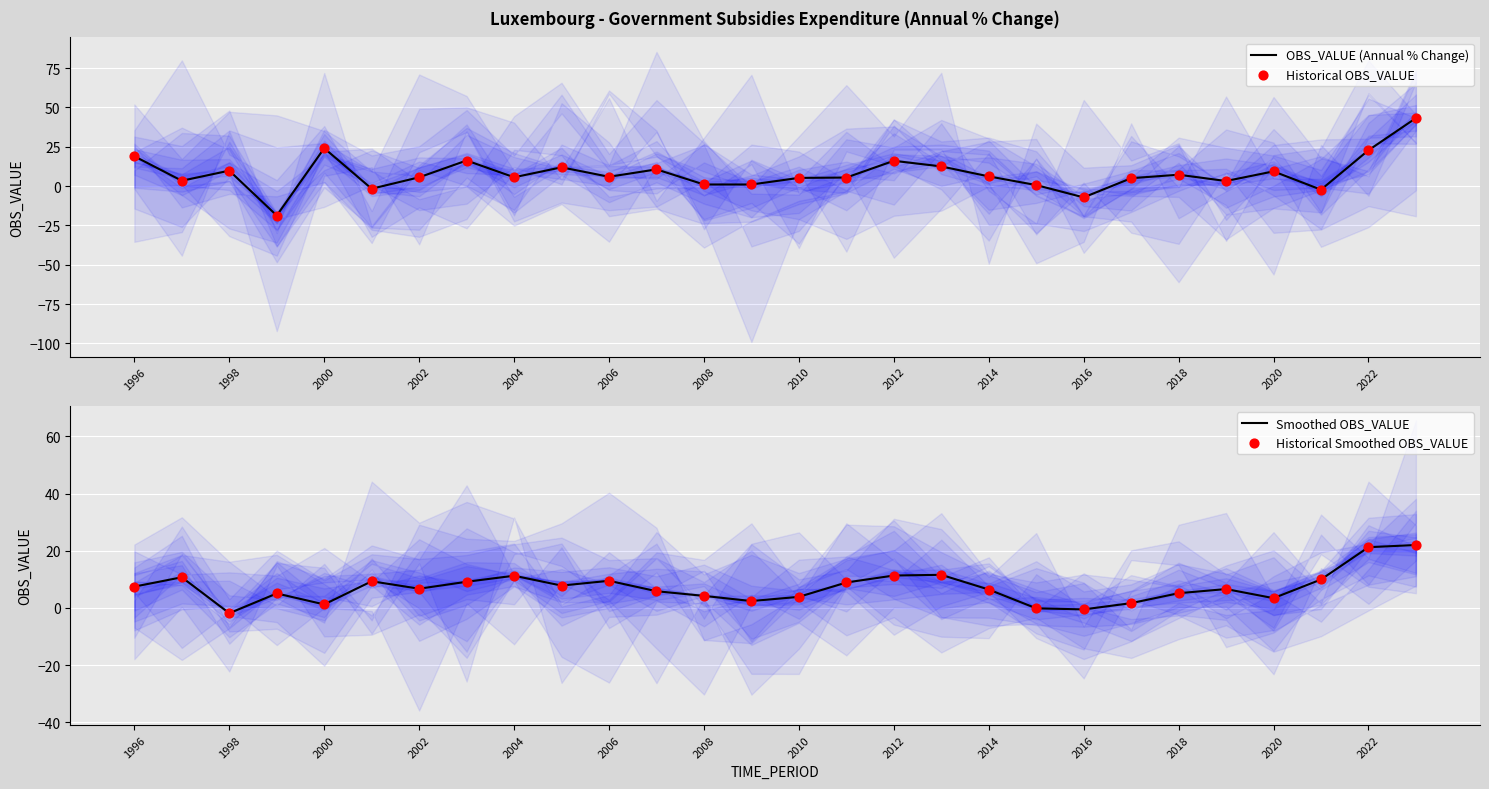

What is the minimum value for OBS_VALUE (Annual % Change)?

-18.7